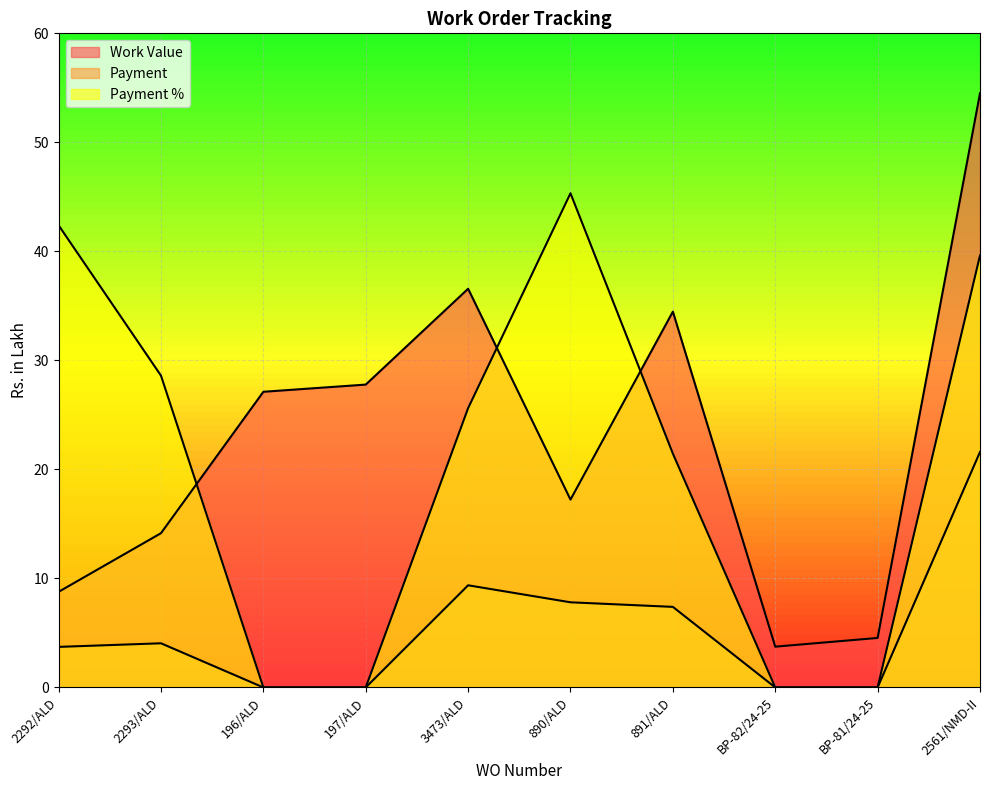

Does the chart display data point markers on the line(s)?

No